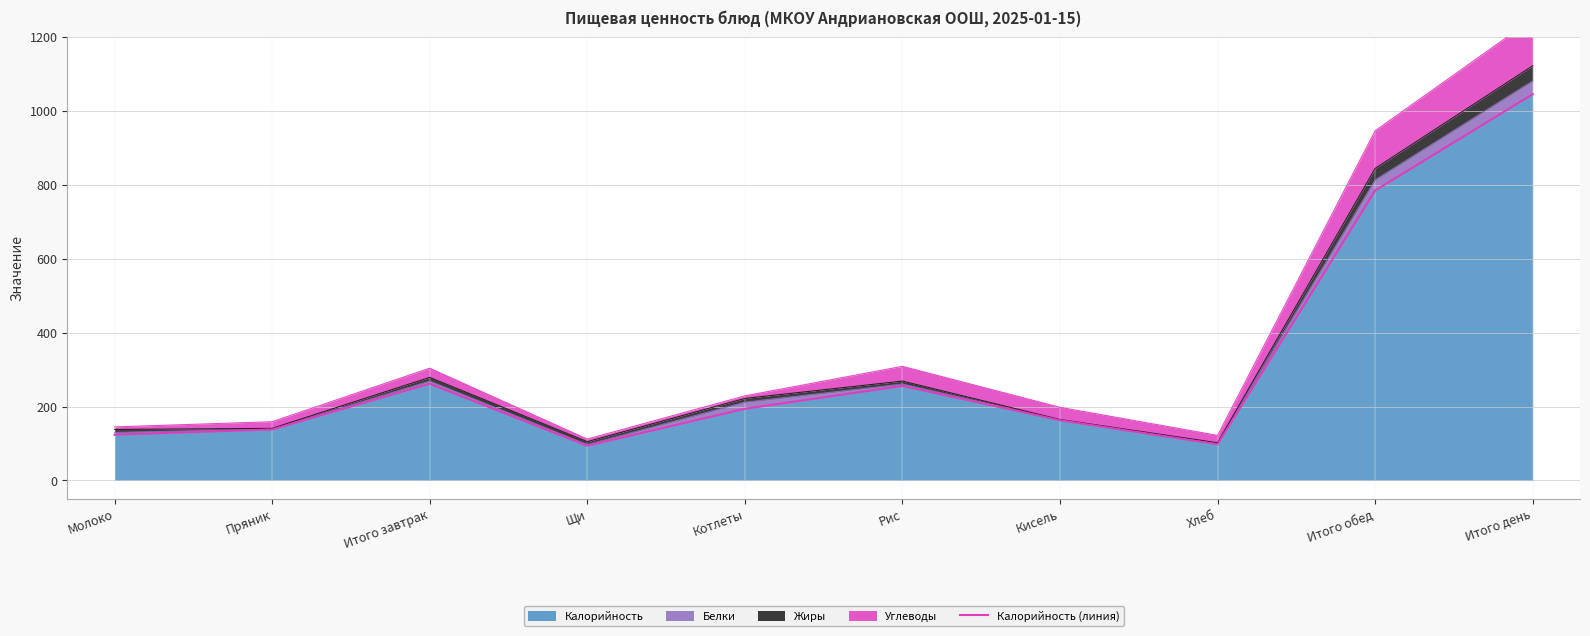

What is the sum of the values at Пряник and Итого день?

1184